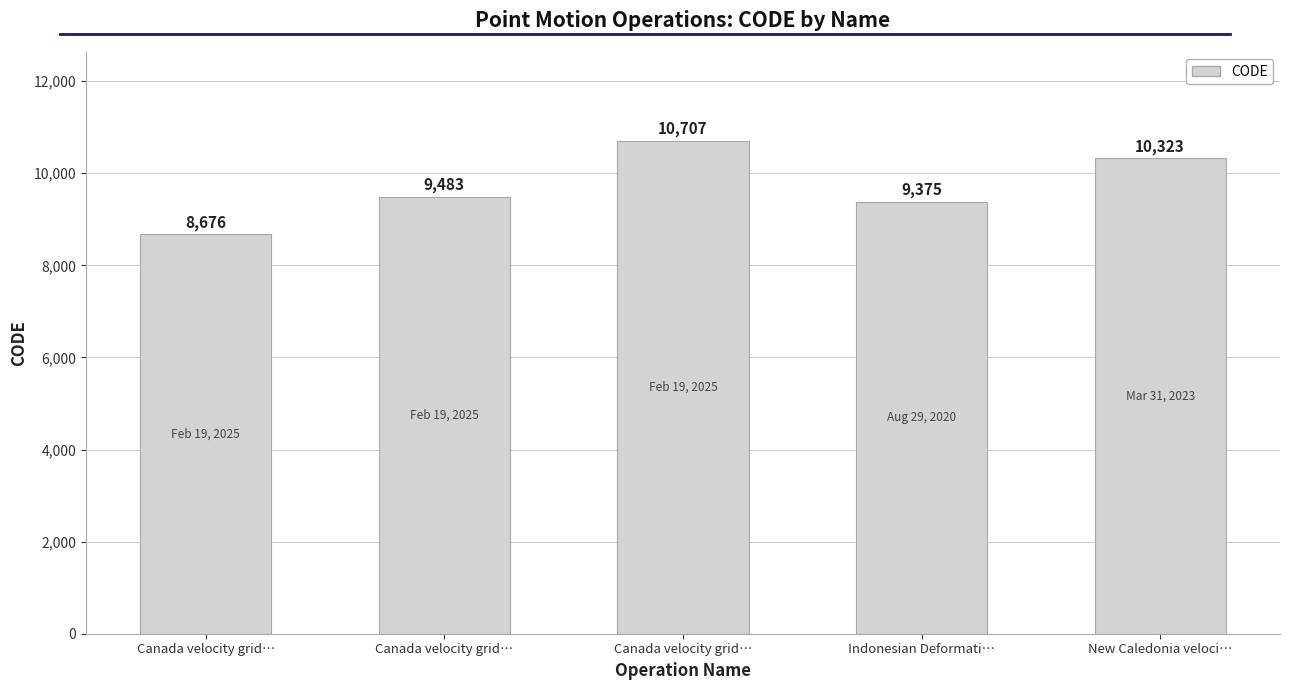

How many data points are less than 9483?

2